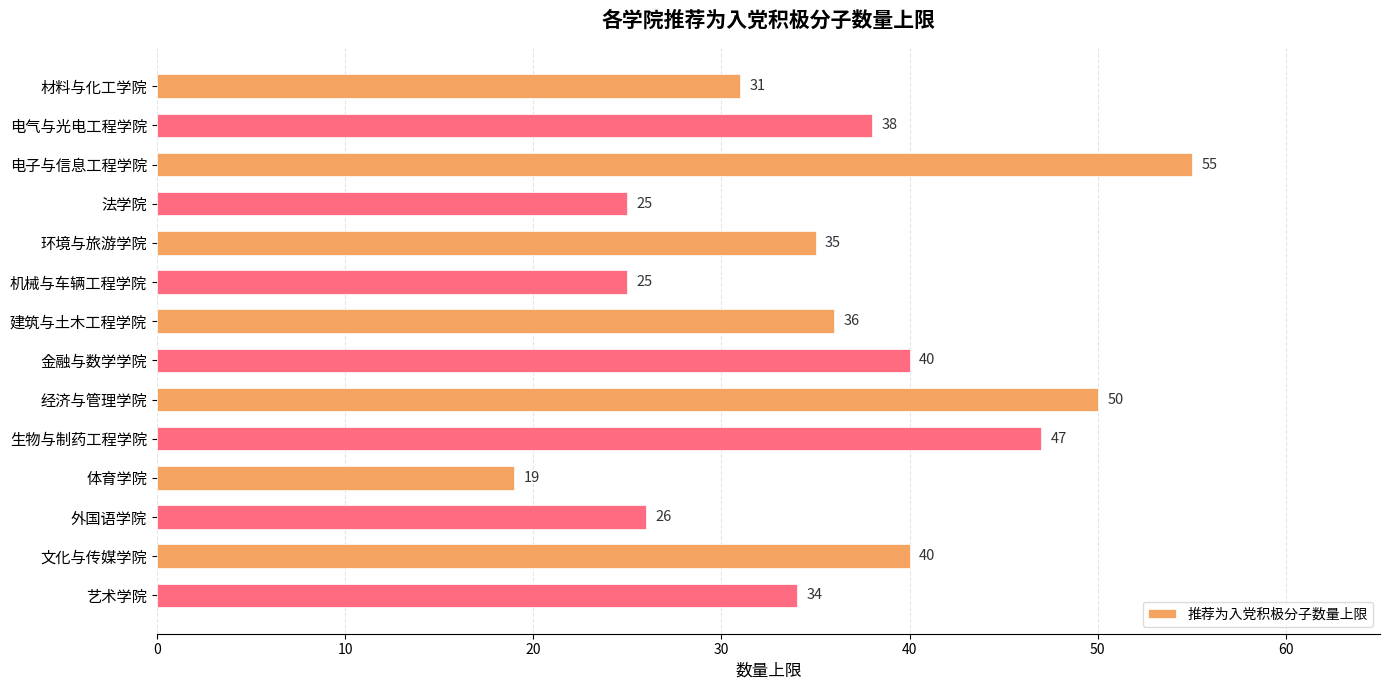

The chart shows a value of 16 at 电气与光电工程学院. True or false?

False